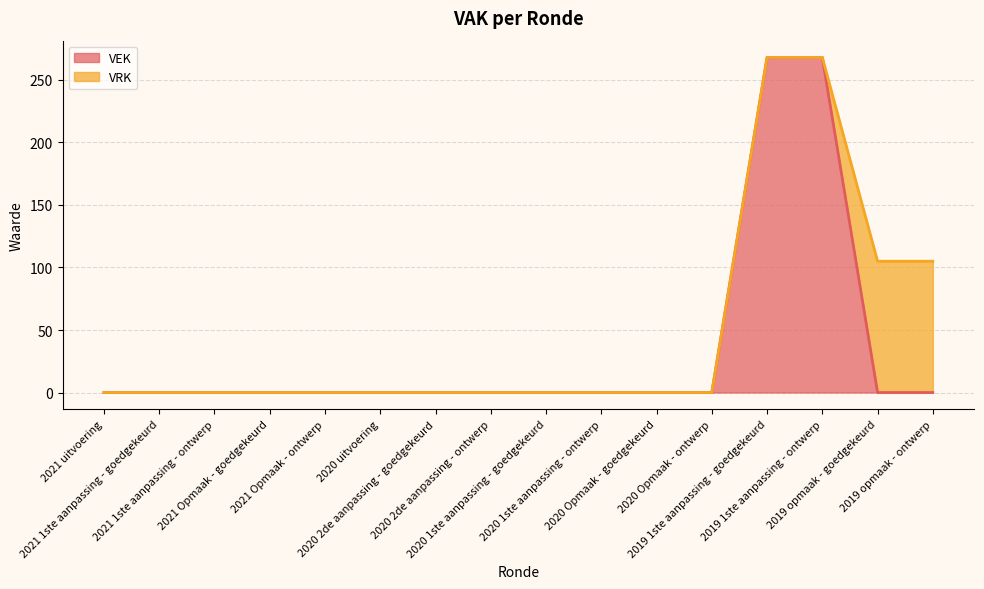

What is the difference between the values at 2020 Opmaak - ontwerp and 2019 1ste aanpassing - goedgekeurd?

268